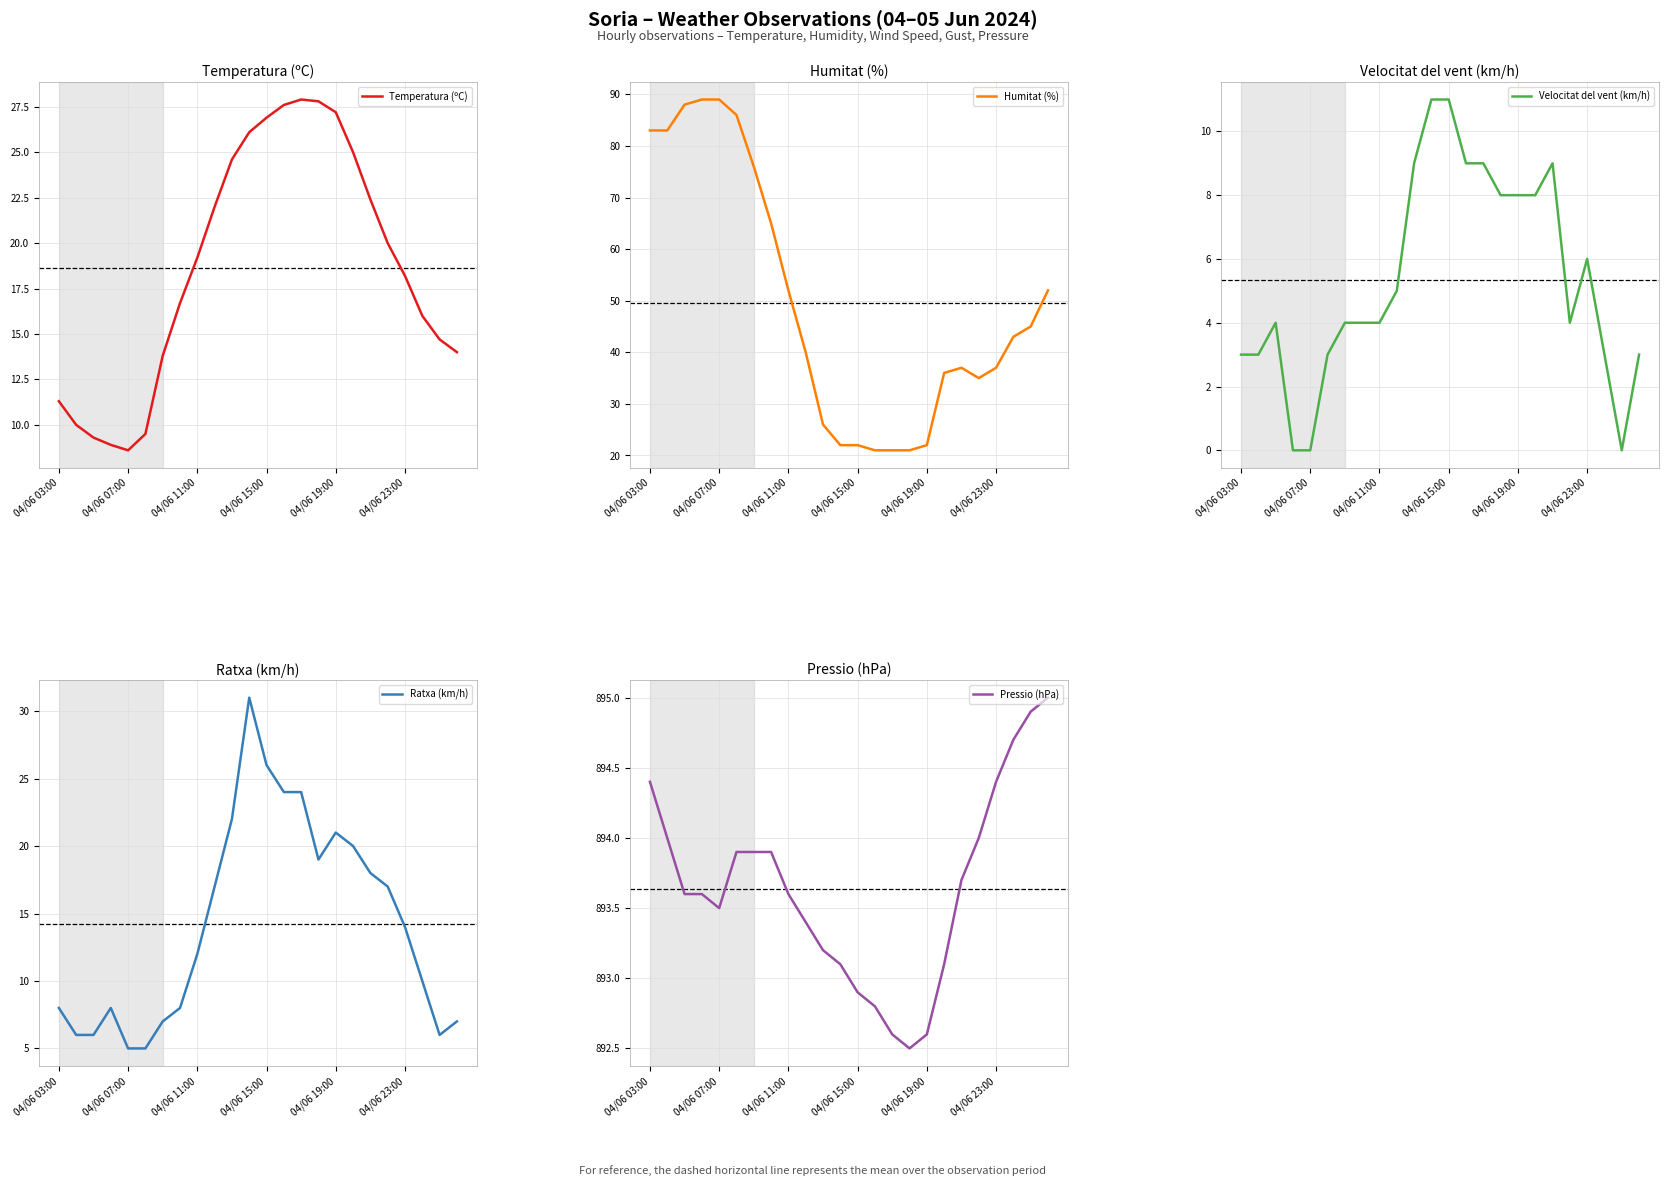

At which category does Temperatura (ºC) reach its first local peak?

14